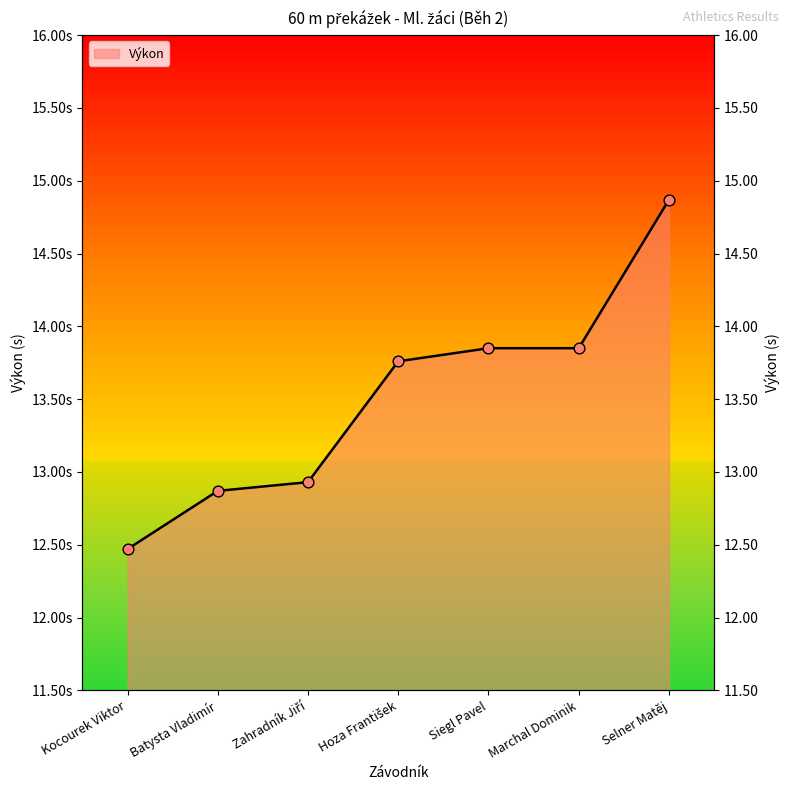

Between Zahradník Jiří and Batysta Vladimír, which is larger?

Zahradník Jiří